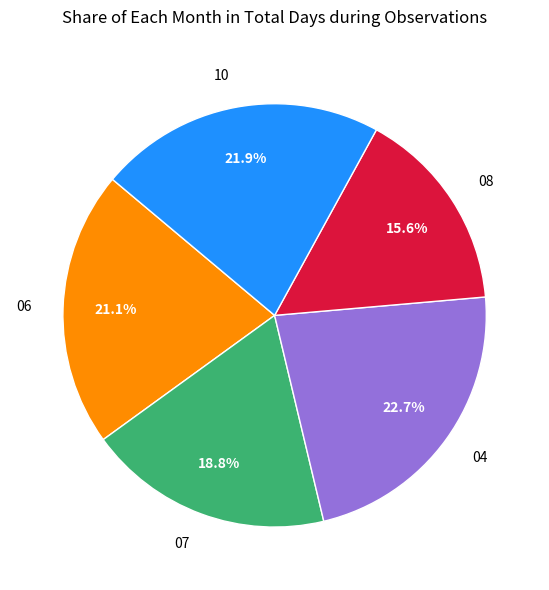

What percentage is the 04 slice, to the nearest percent?

23%